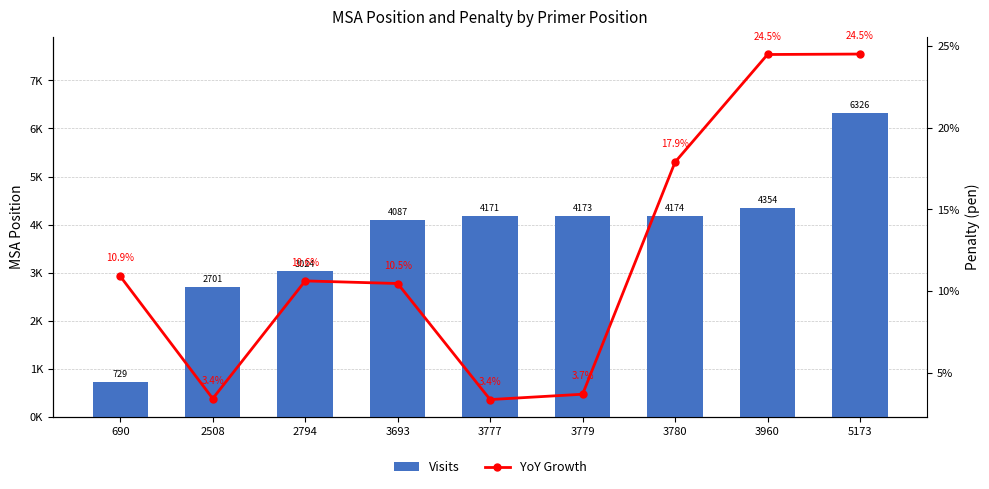

What is the sum of the Visits values at 3780 and 690?

4903.0